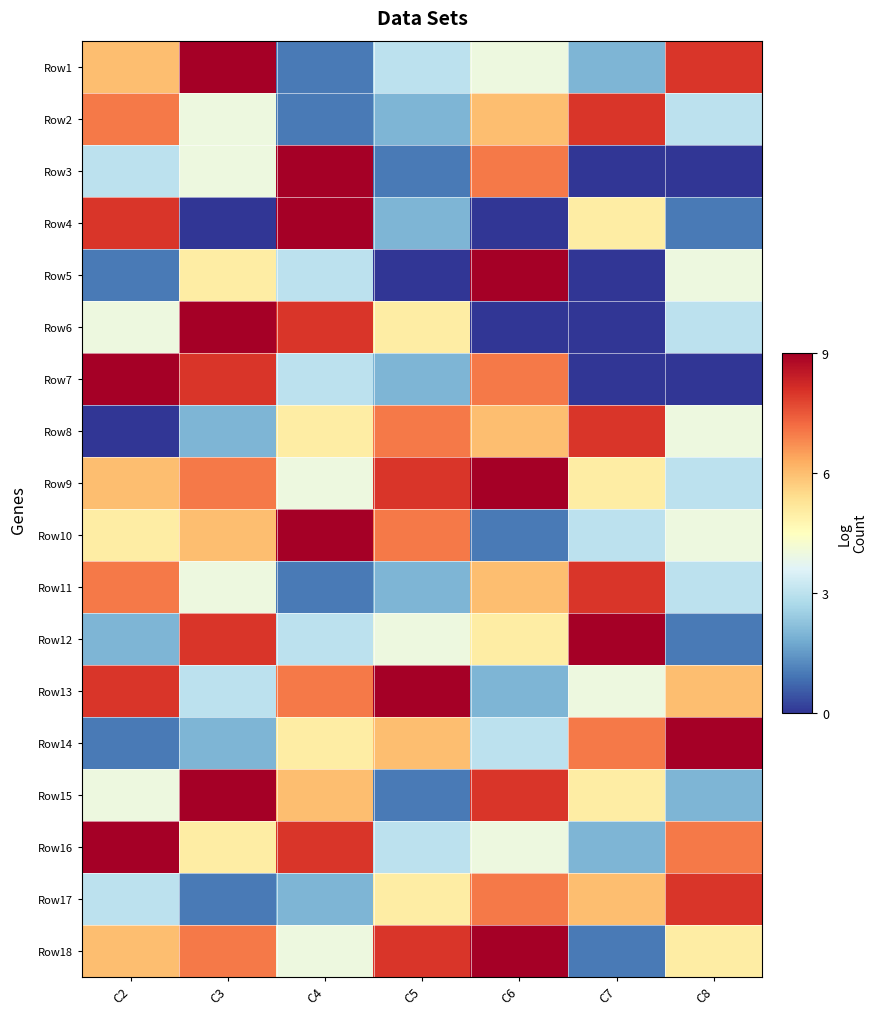

At which category does the chart reach its minimum across all series?

C7